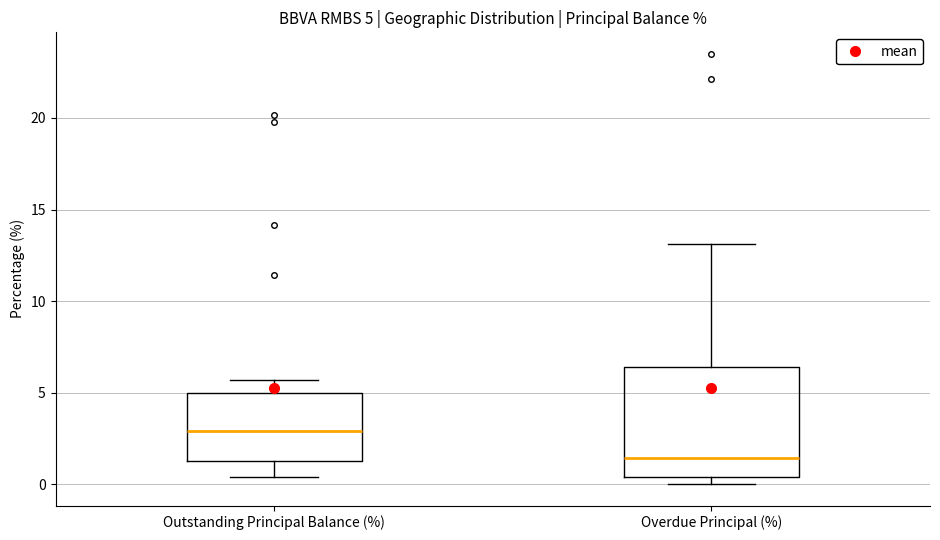

Comparing the boxes themselves (not the whiskers), which one is the tallest?

Overdue Principal (%)